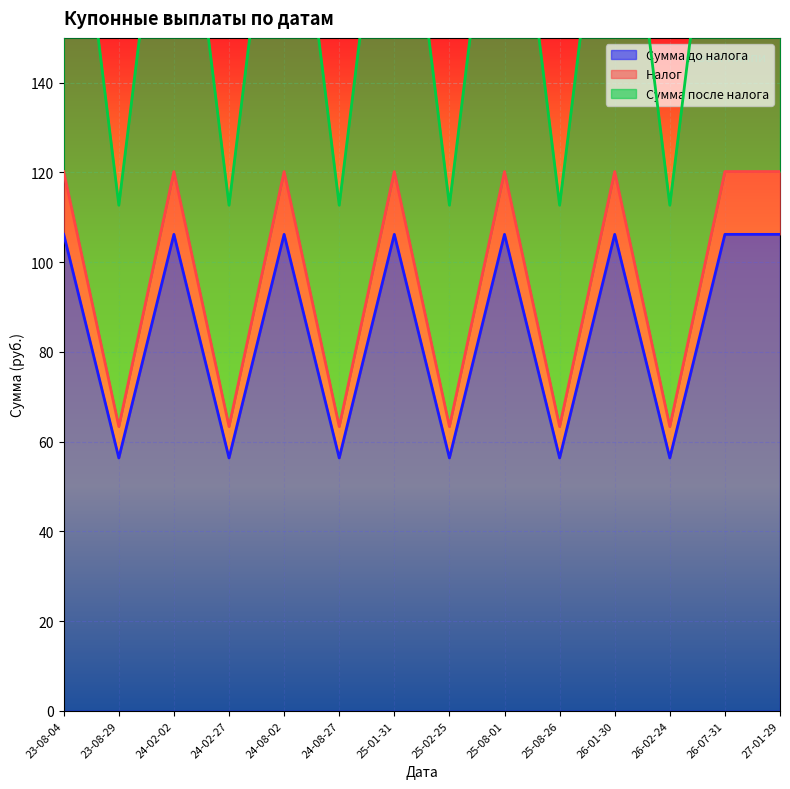

What is the highest value of the Сумма до налога series?

106.2